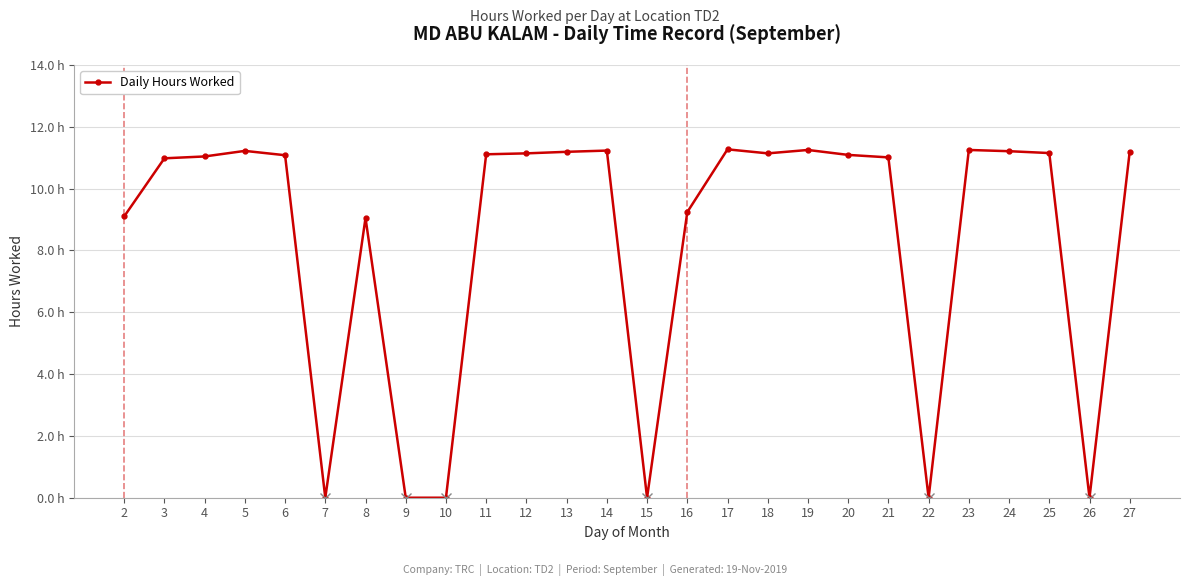

Does the chart have visible grid lines?

Yes